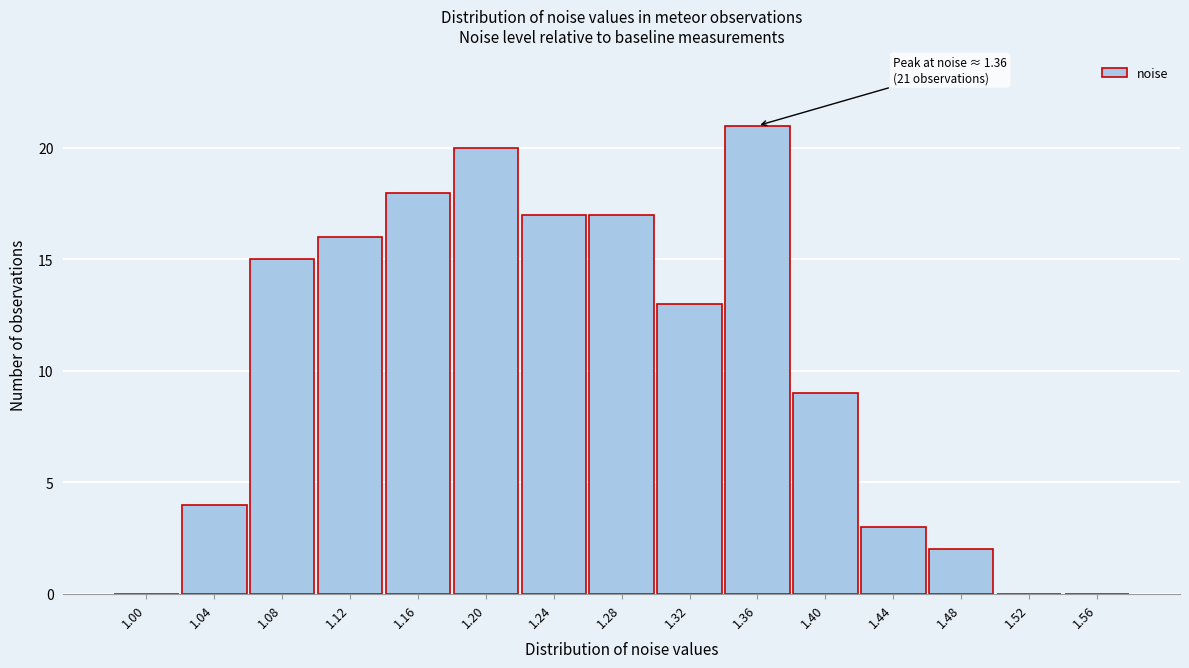

Reading right to left, extract all data points from this chart.

1.56=0	1.52=0	1.48=2	1.44=3	1.40=9	1.36=21	1.32=13	1.28=17	1.24=17	1.20=20	1.16=18	1.12=16	1.08=15	1.04=4	1.00=0